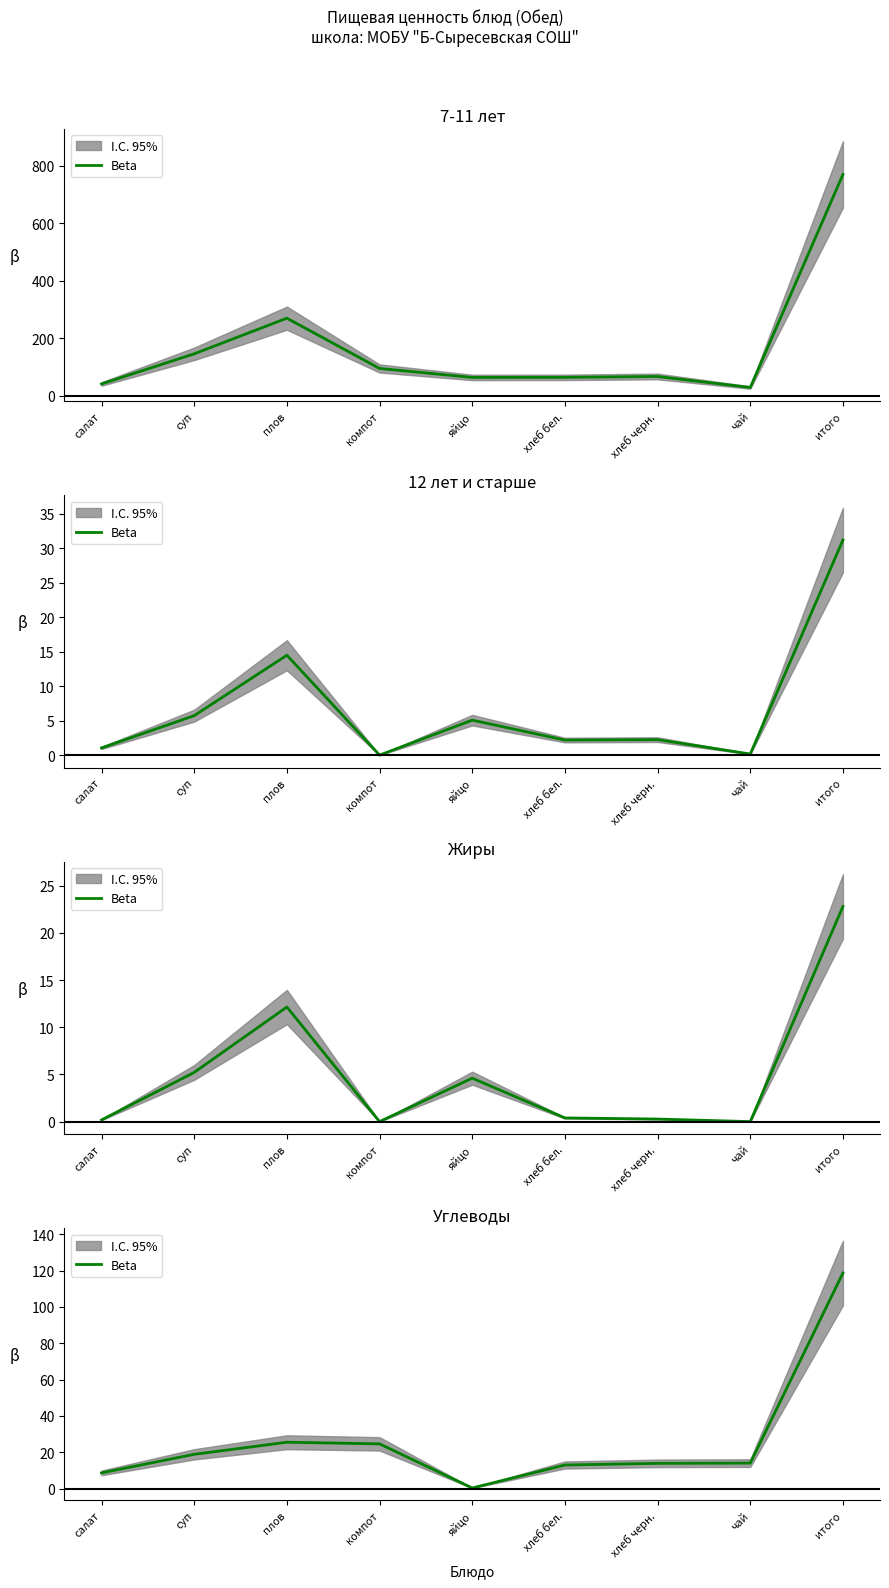

What is the sum of the values at хлеб бел. and чай?

27.0